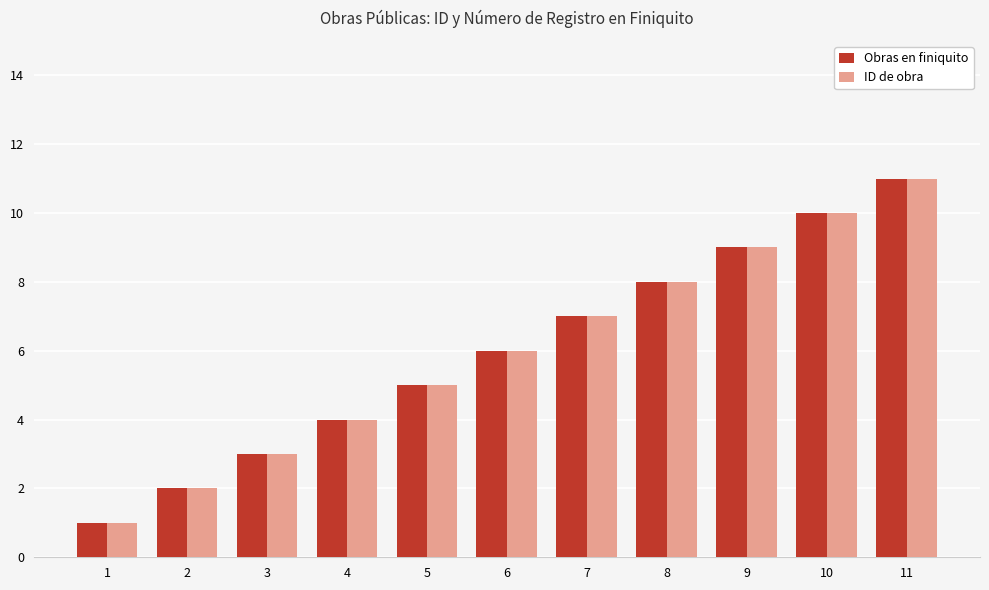

What is the difference between the second highest and minimum values in the ID de obra series?

9